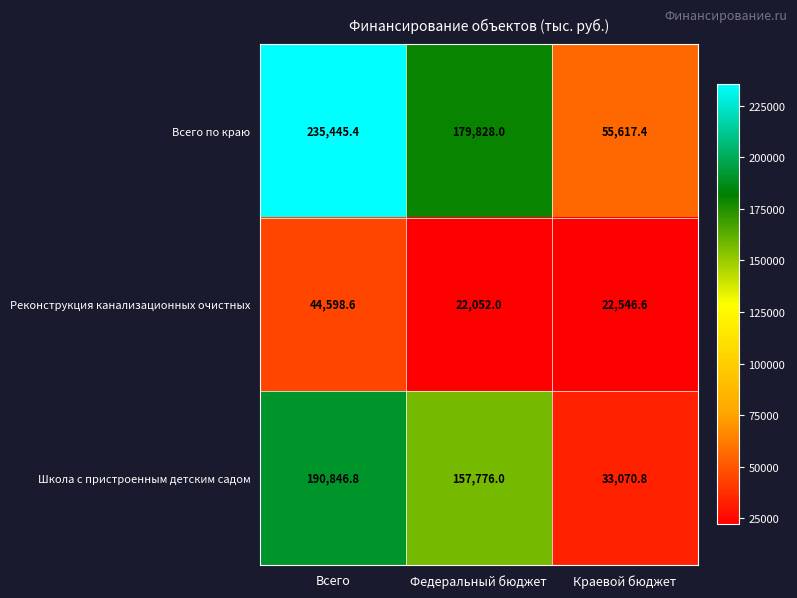

Reading right to left, transcribe all the data shown in this chart.

Всего по краю: Краевой бюджет=55617.4	Федеральный бюджет=179828.0	Всего=235445.4
Реконструкция канализационных очистных: Краевой бюджет=22546.6	Федеральный бюджет=22052.0	Всего=44598.6
Школа с пристроенным детским садом: Краевой бюджет=33070.8	Федеральный бюджет=157776.0	Всего=190846.8